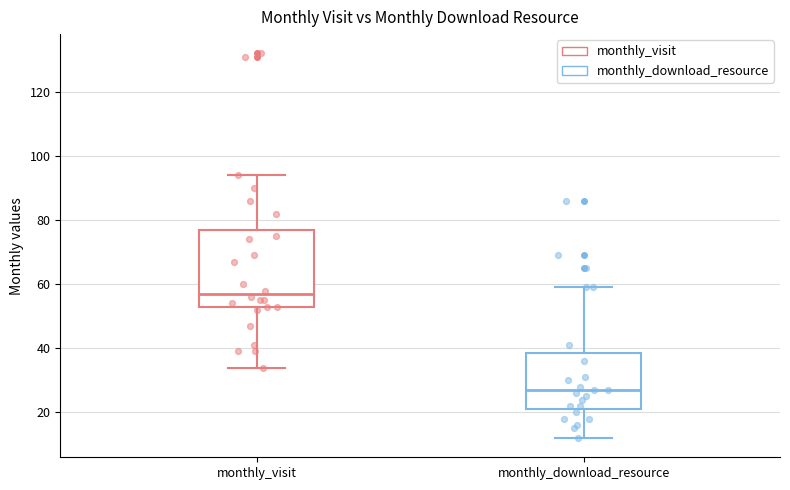

Reading left to right, read every box against the y-axis: the position of its median line, the range the box covers, and the ends of its whiskers. The values are not printed on the chart, so give them approximately, as read against the axis.

monthly_visit: median 58, box 52 to 76, whiskers 34 to 94
monthly_download_resource: median 28, box 22 to 38, whiskers 12 to 60